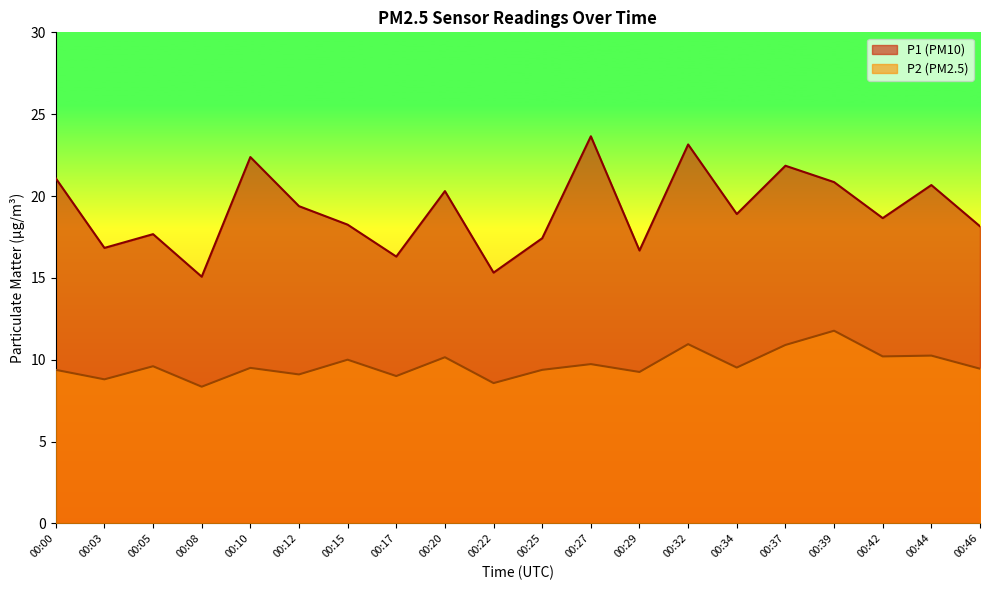

True or false: P2 and P1 intersect in this chart.

False